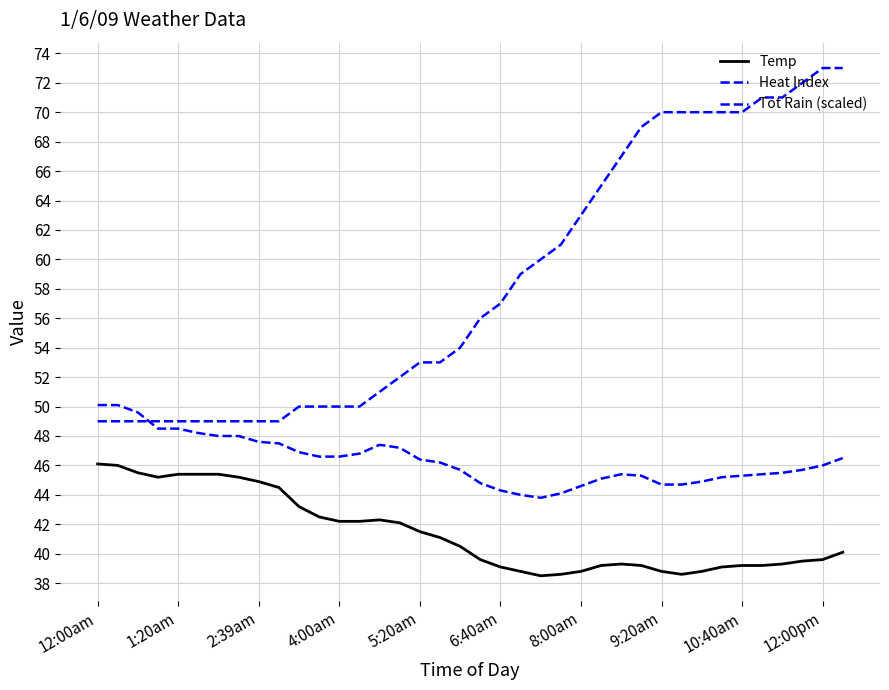

Count the number of categories in the chart.

38